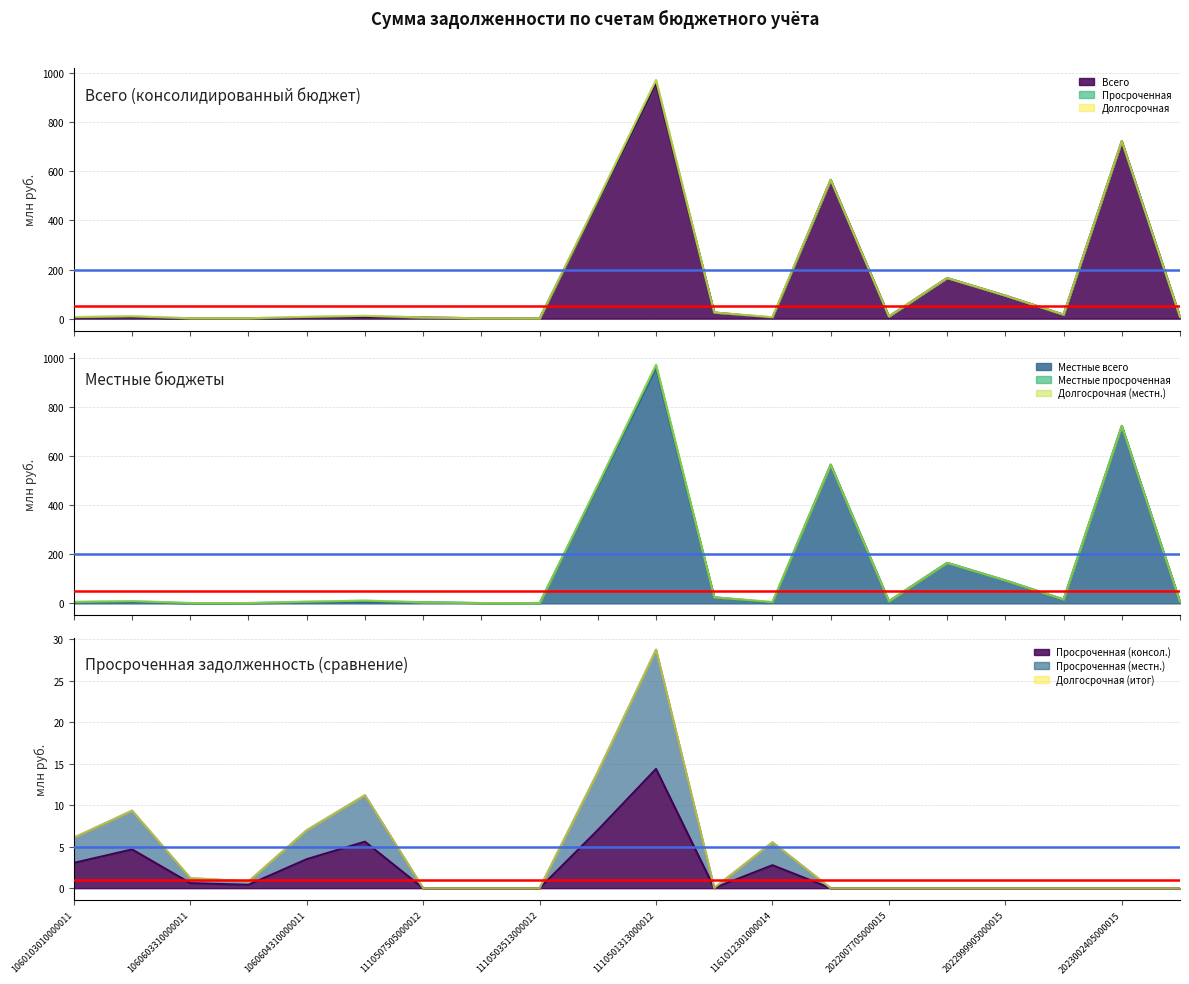

What is the total value across all series at 11105035100000120?

2.5